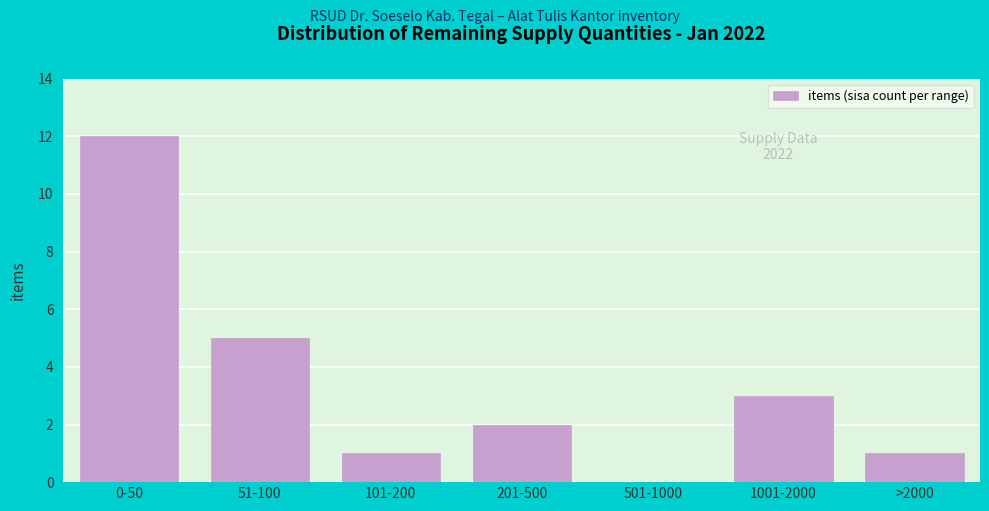

Reading left to right, transcribe all the data shown in this chart.

0-50=12	51-100=5	101-200=1	201-500=2	501-1000=0	1001-2000=3	>2000=1